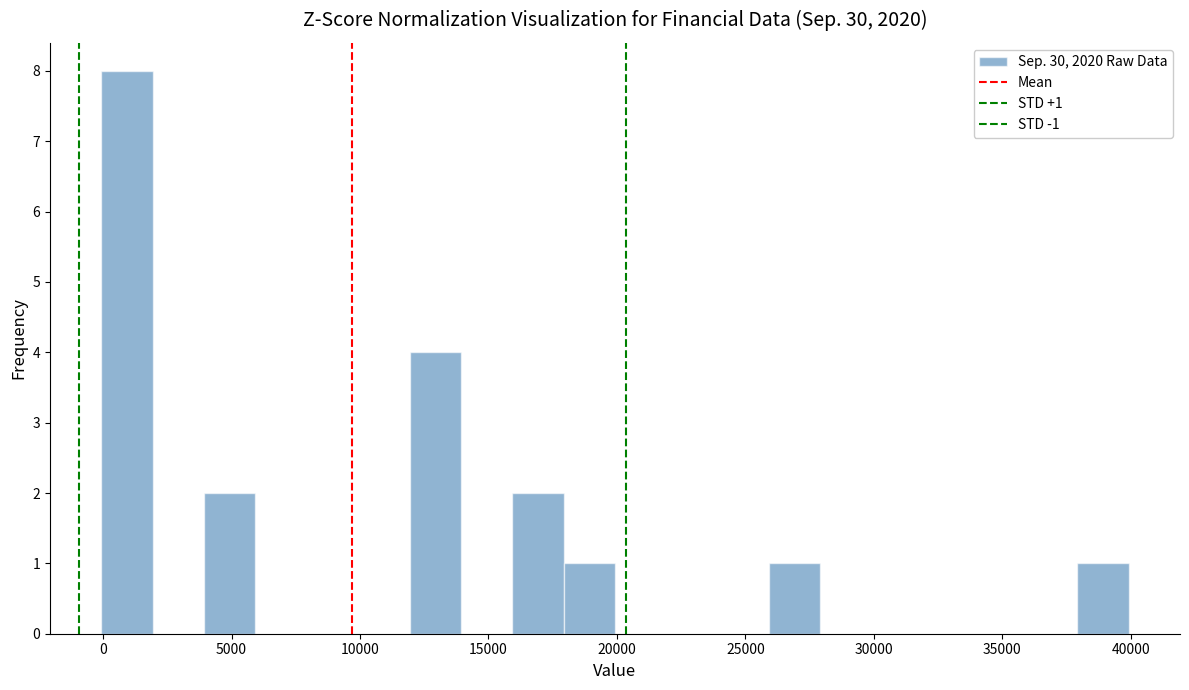

Around what value on the x-axis is the tallest bar? Give the approximate position of its centre, as read against the axis.

1000